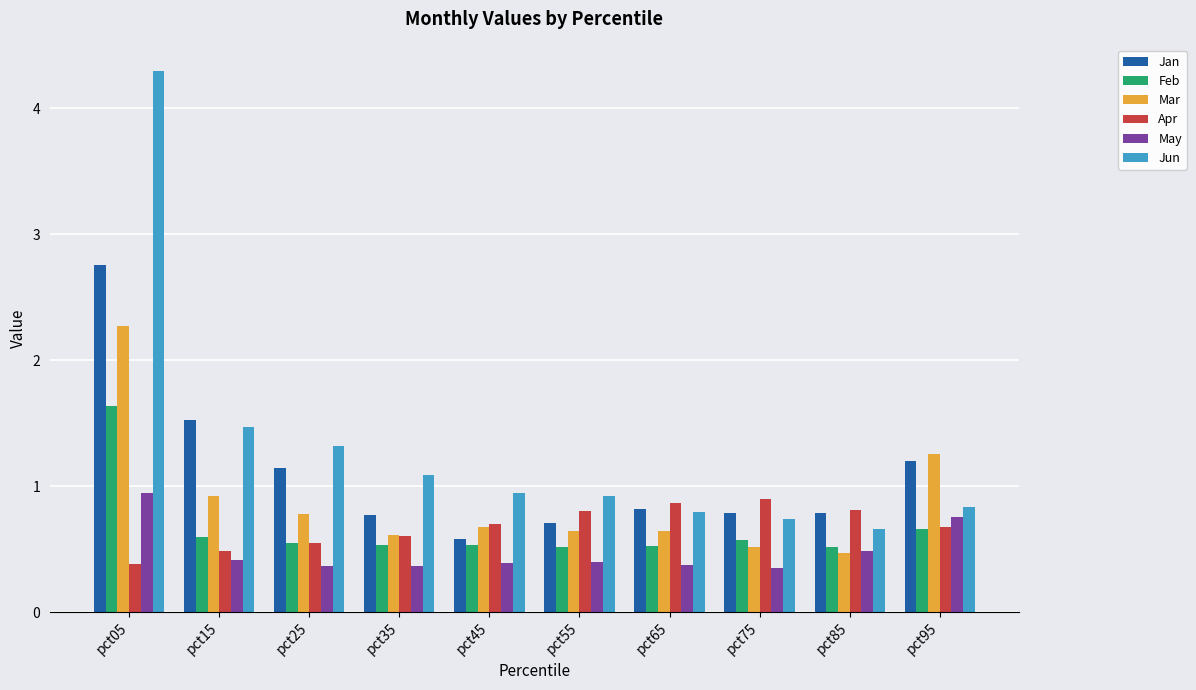

Does the chart contain any negative values?

No